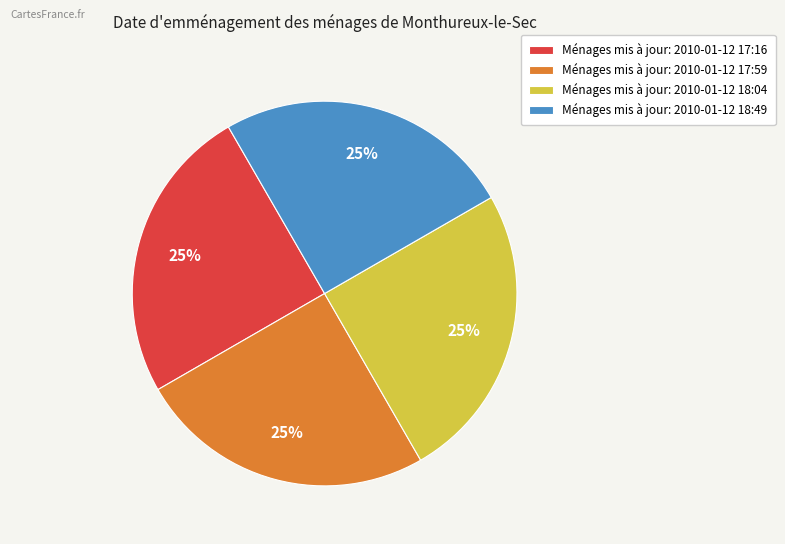

The Ménages mis à jour: 2010-01-12 17:59 slice represents 25% of the pie. True or false?

True